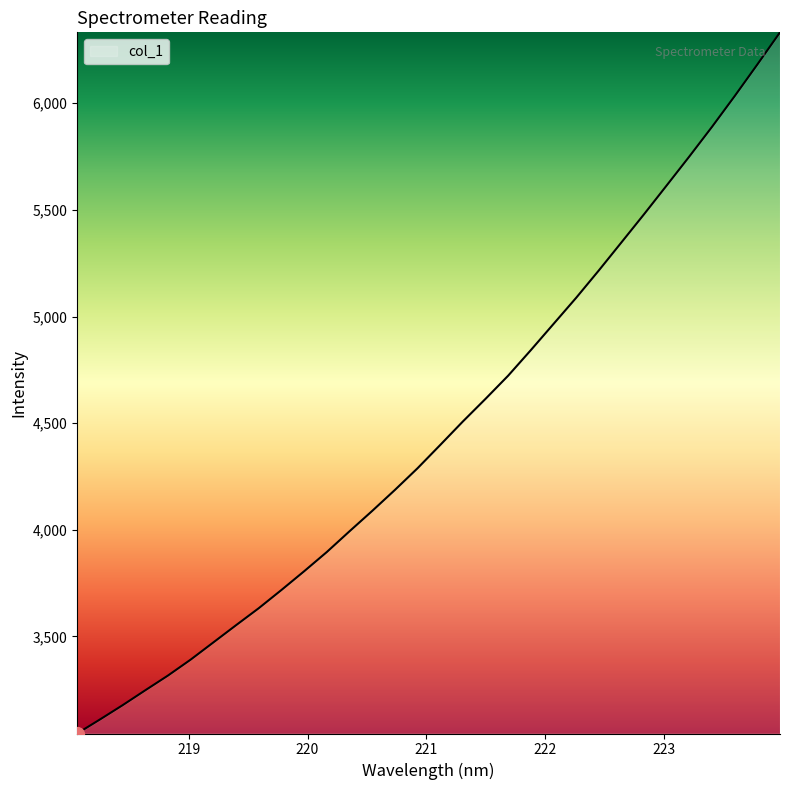

How many lines are shown in the chart?

1